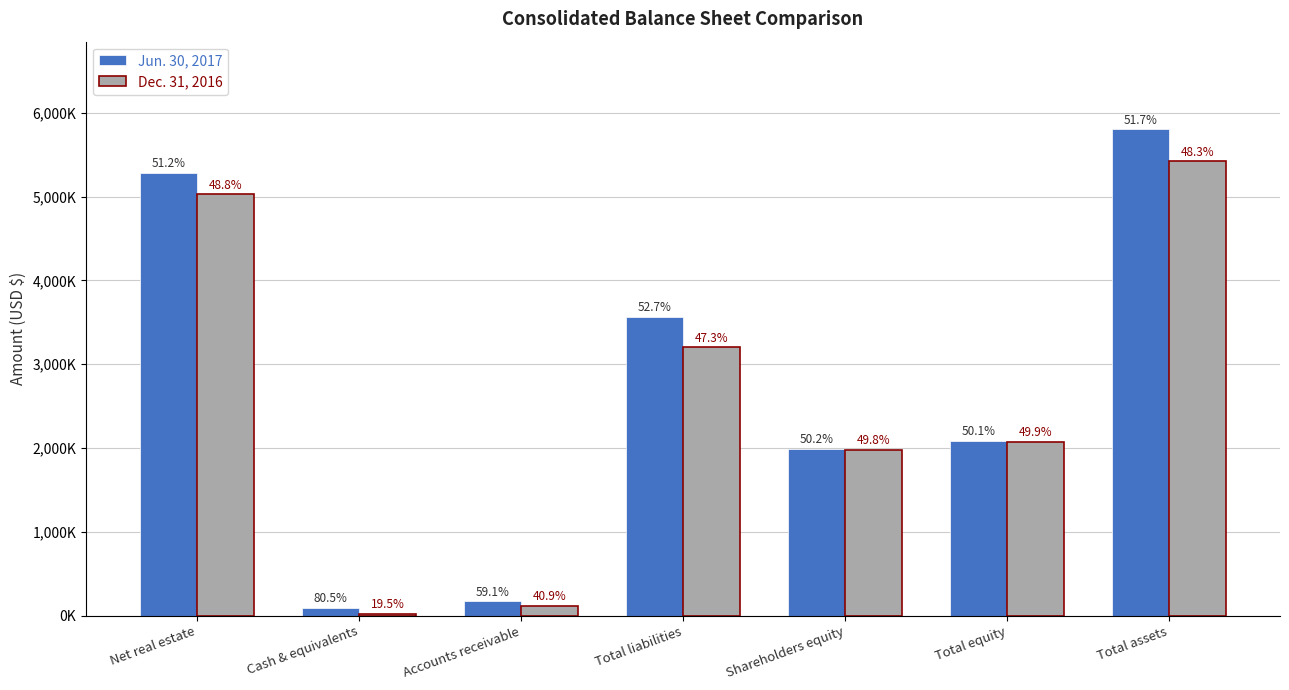

Which category has the lowest value in the Dec. 31, 2016 series?

Cash & equivalents